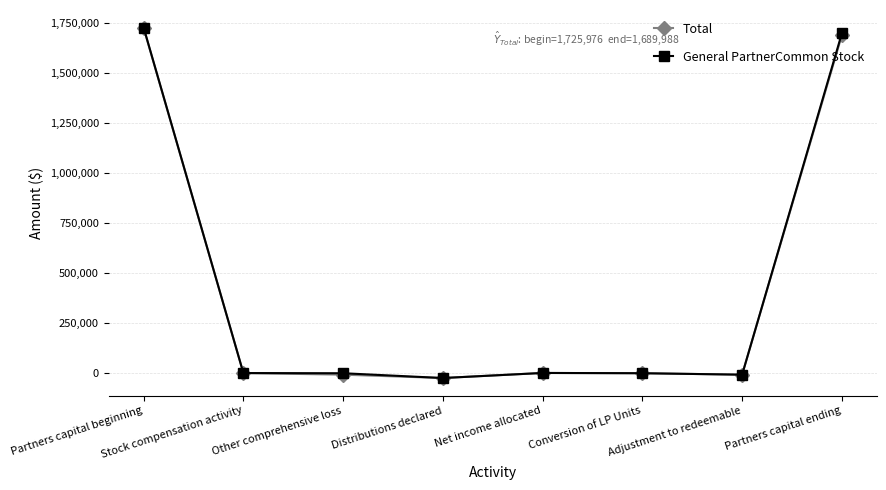

Which series has the largest range (max minus min)?

General PartnerCommon Stock